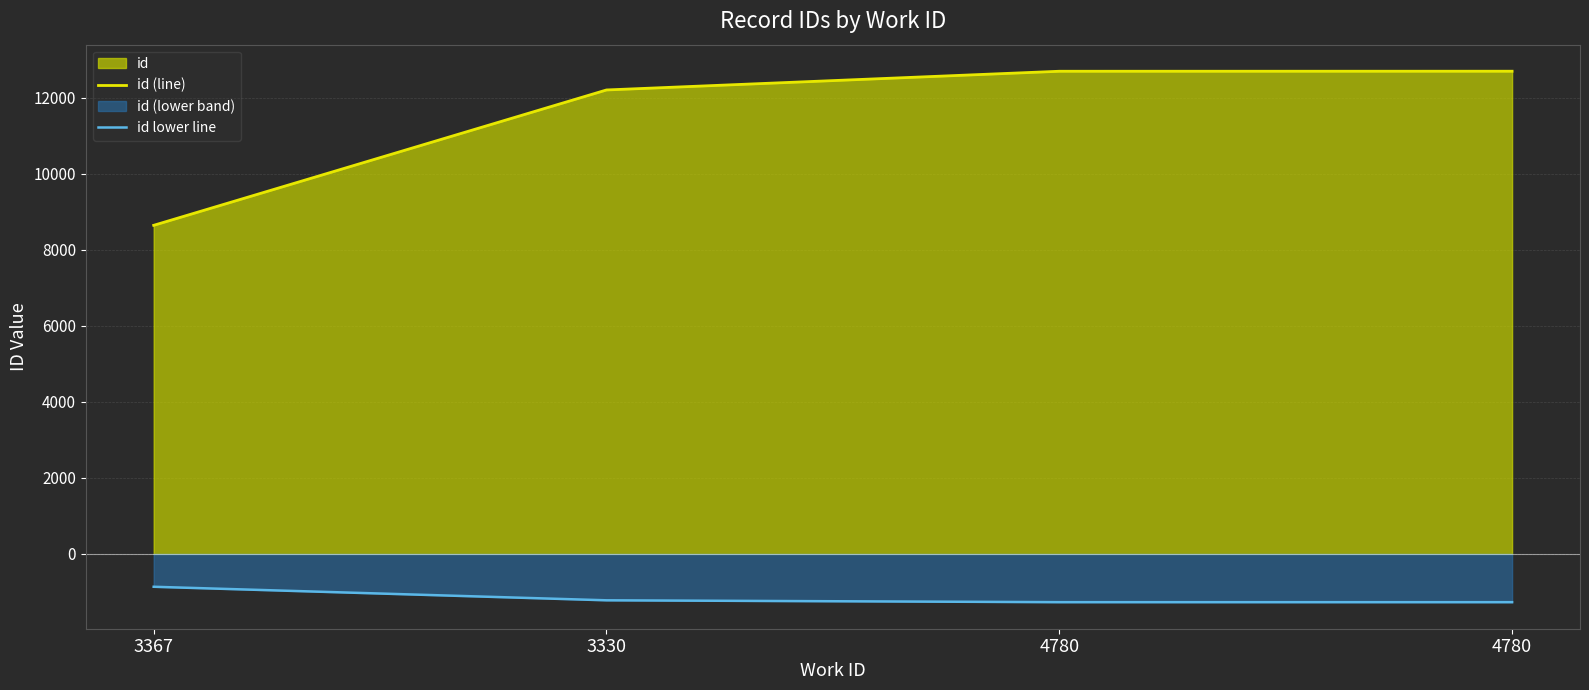

Rank the categories by id (line) value from lowest to highest.

3367, 3330, 4780, 4780